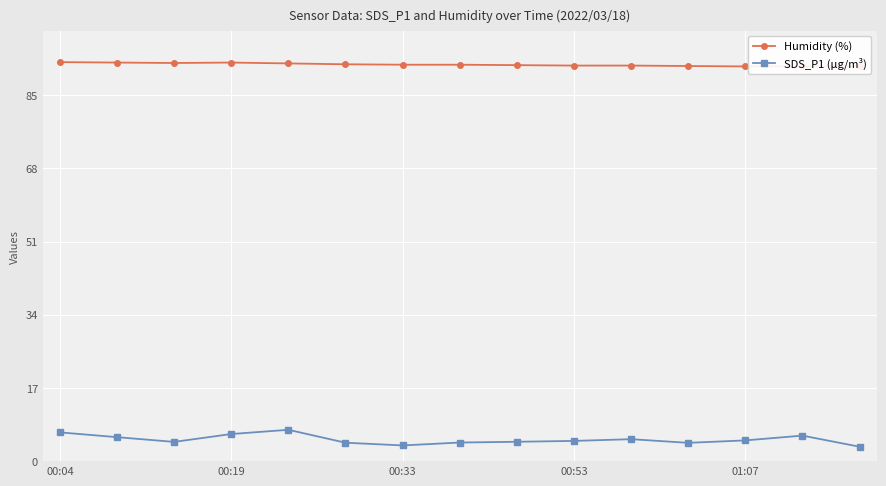

What is the approximate value of SDS_P1 (µg/m³) at 01:07?

4.8